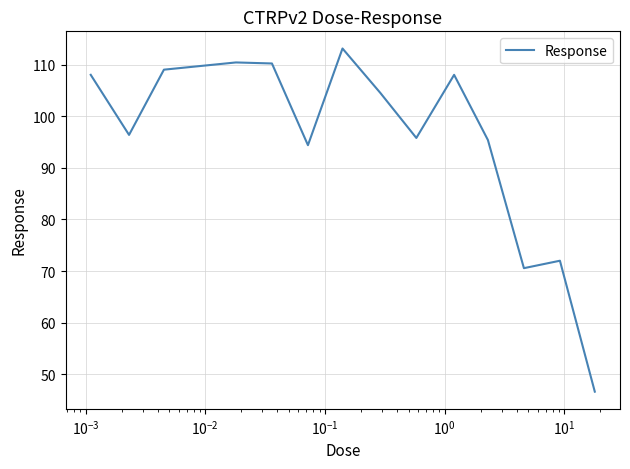

What is the smallest value displayed?

46.7